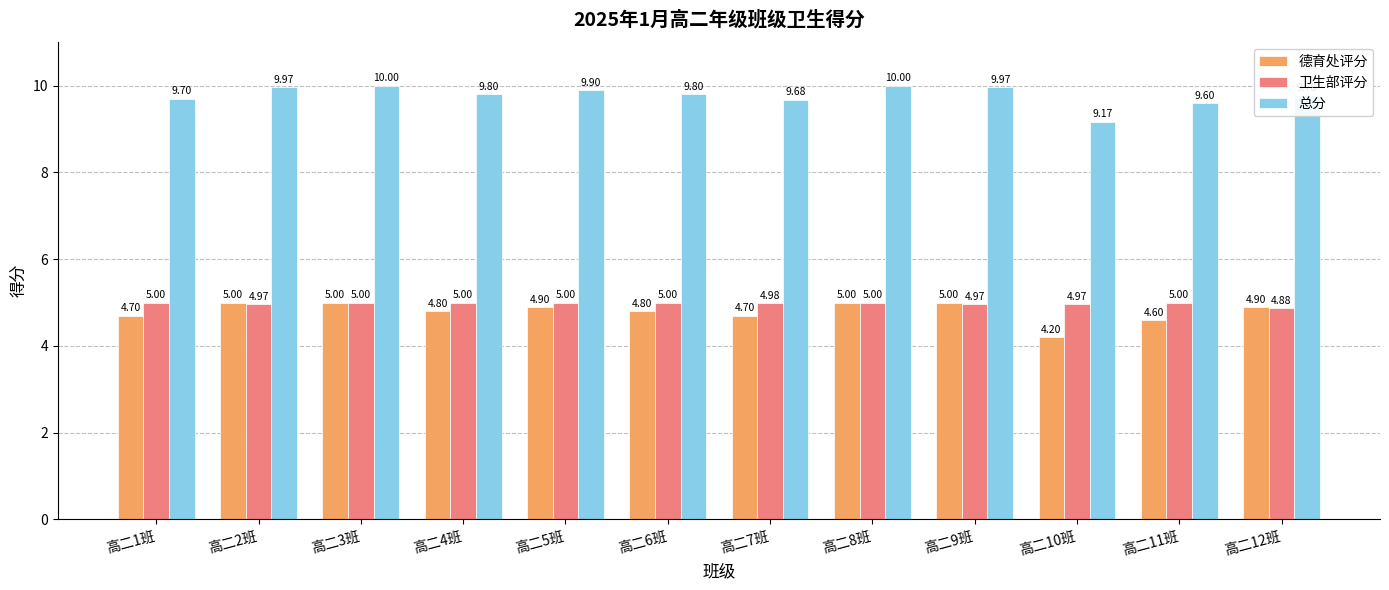

Which series has the largest total across all categories?

总分